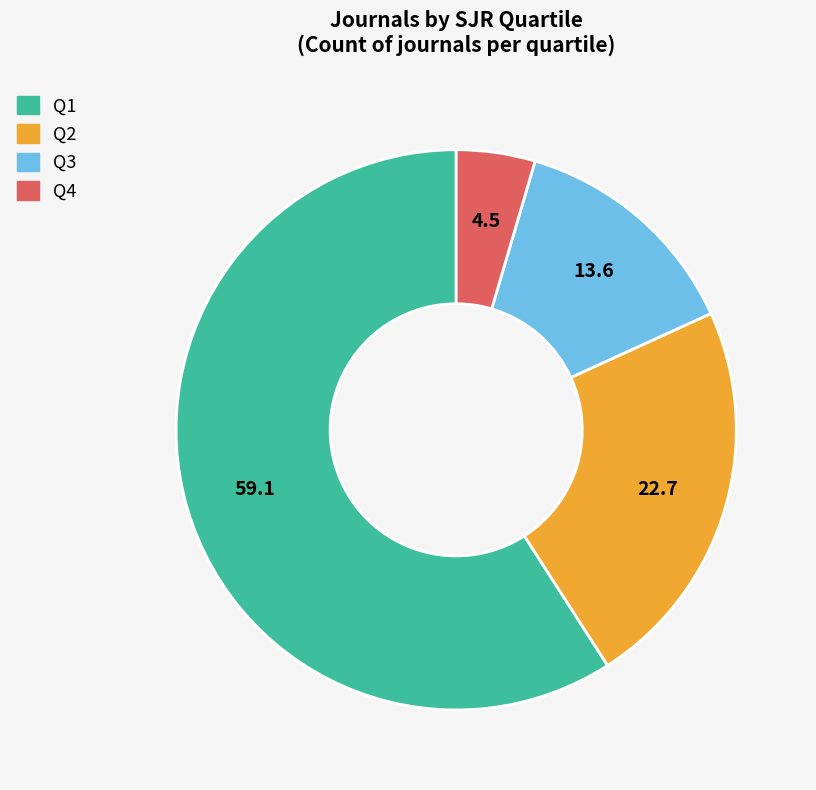

Do Q4 and Q3 together represent more than half of the pie?

No